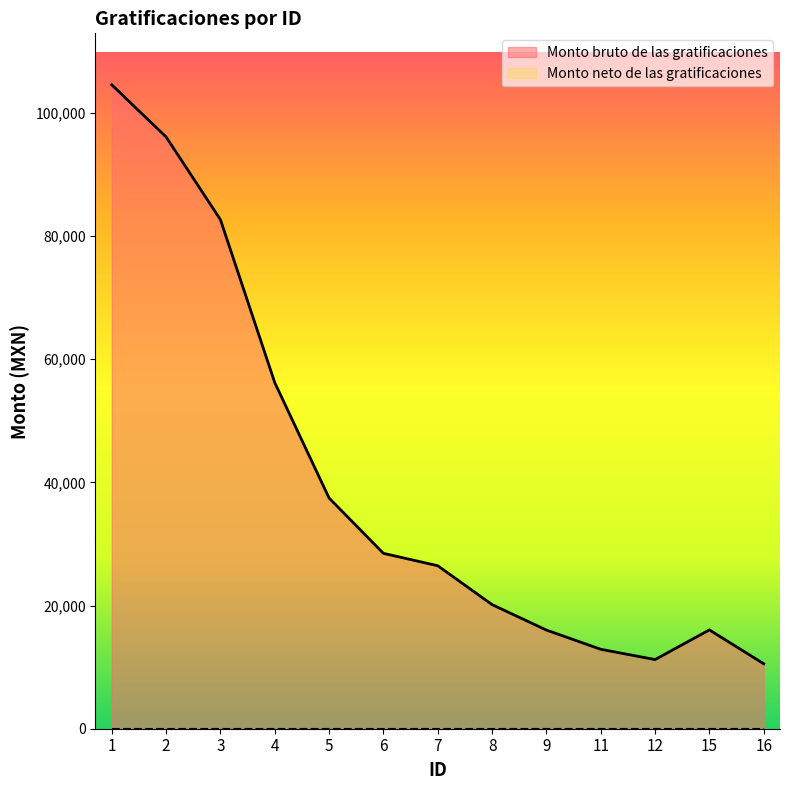

Read the value at 15.

16047.1